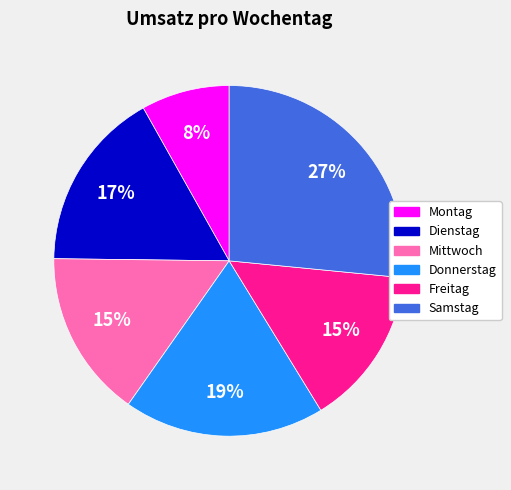

How many slices are in this pie chart?

6